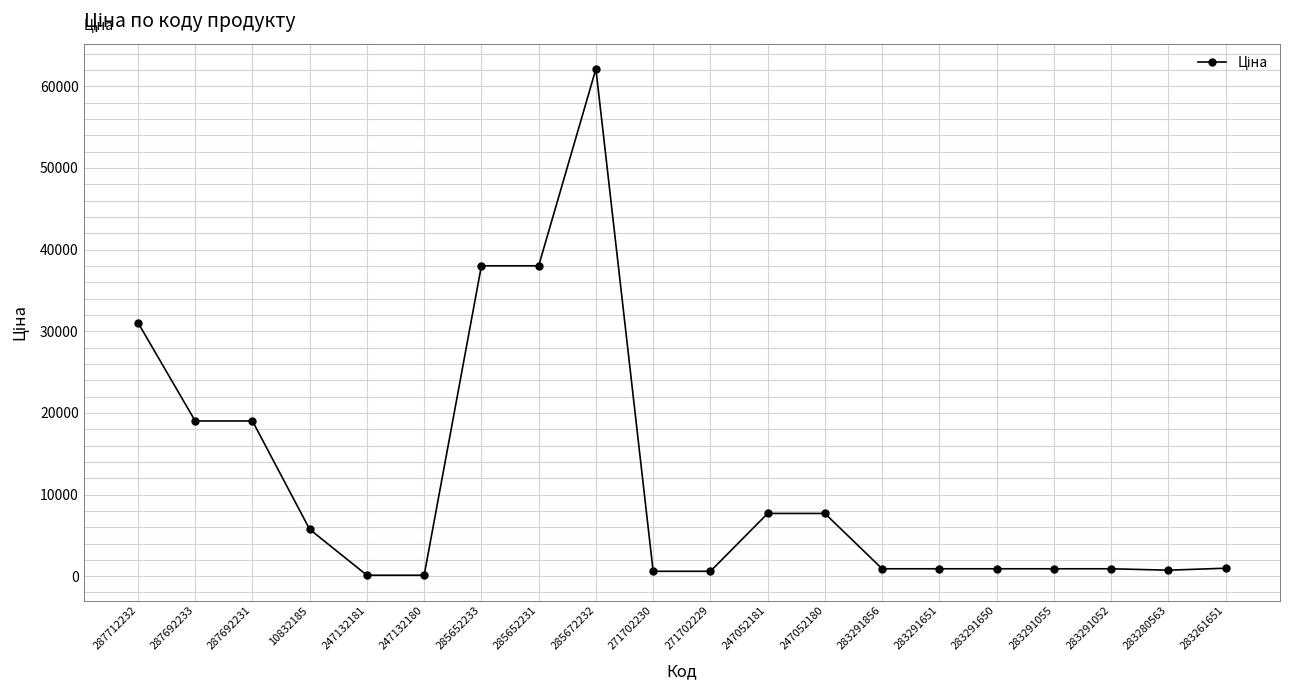

What is the value of the 10th point from the left?

596.5